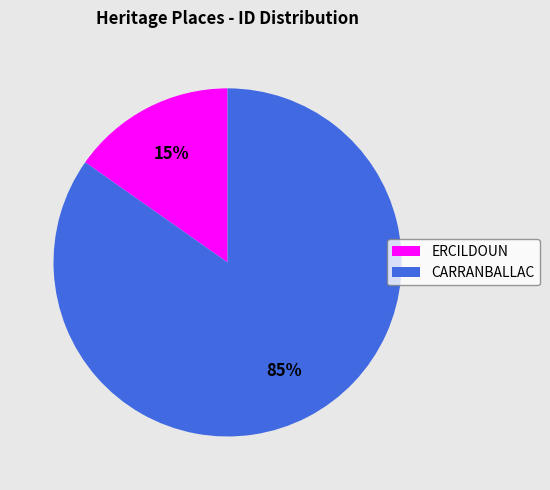

How many segments does this pie chart have?

2